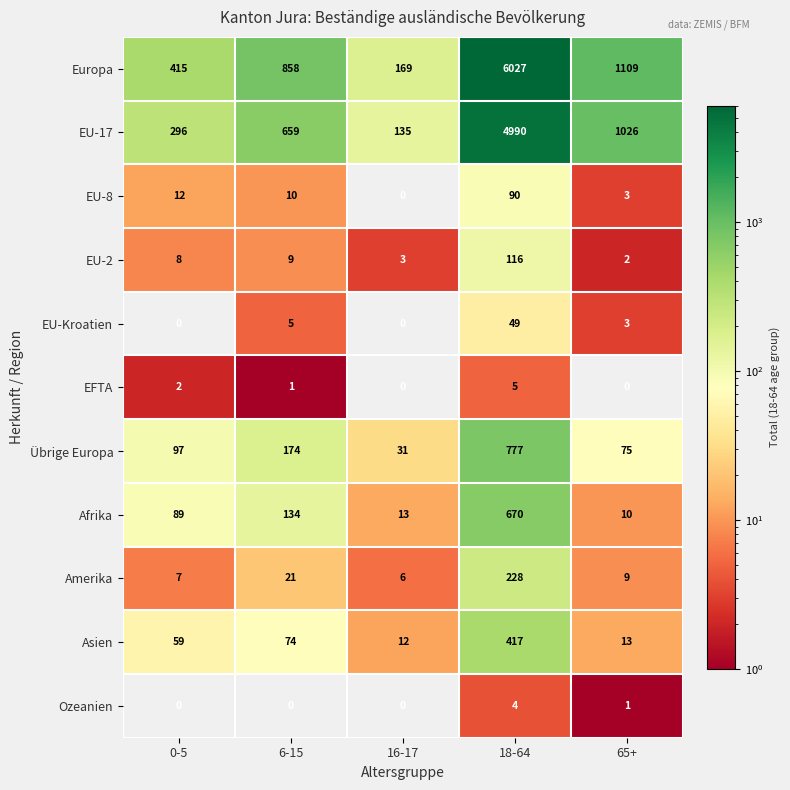

The value of Asien at 0-5 is 94. True or false?

False